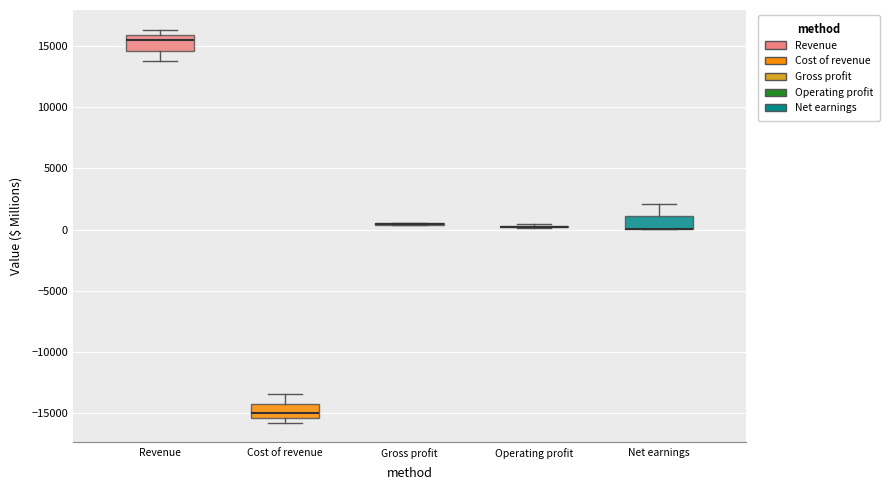

Where is the lower edge of the box for Net earnings on the y-axis? The values are not printed on the chart, so give them approximately, as read against the axis.

0